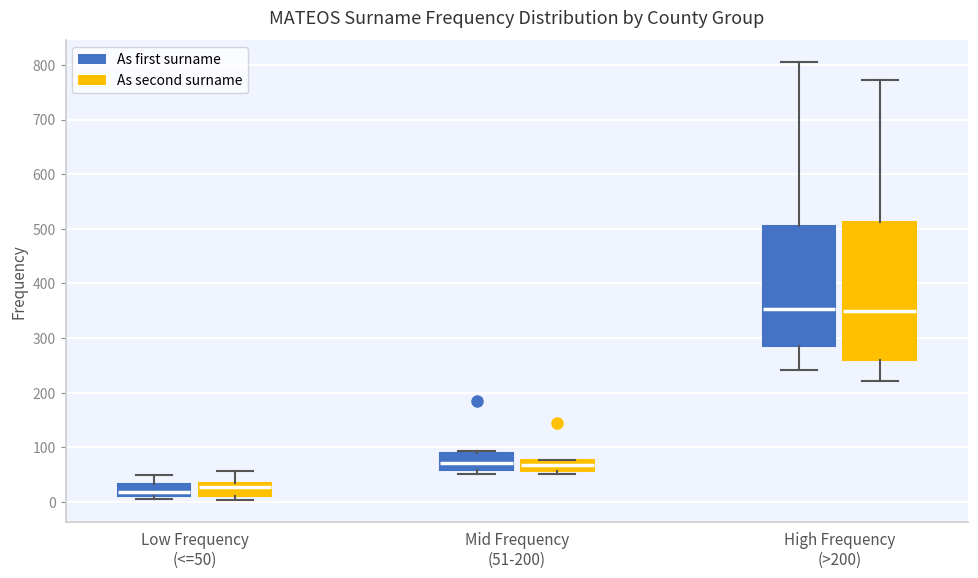

Reading left to right, read every box against the y-axis: the position of its median line, the range the box covers, and the ends of its whiskers. The values are not printed on the chart, so give them approximately, as read against the axis.

Low Frequency (<=50) (As first surname): median 20, box 10 to 30, whiskers 10 (just below the box's lower edge) to 50
Low Frequency (<=50) (As second surname): median 30 (just below the box's upper edge), box 10 to 30, whiskers 0 to 60
Mid Frequency (51-200) (As first surname): median 70, box 60 to 90, whiskers 50 to 90 (just above the box's upper edge)
Mid Frequency (51-200) (As second surname): median 70, box 60 to 80, whiskers 50 to 80
High Frequency (>200) (As first surname): median 350, box 290 to 510, whiskers 240 to 810
High Frequency (>200) (As second surname): median 350, box 260 to 510, whiskers 220 to 770